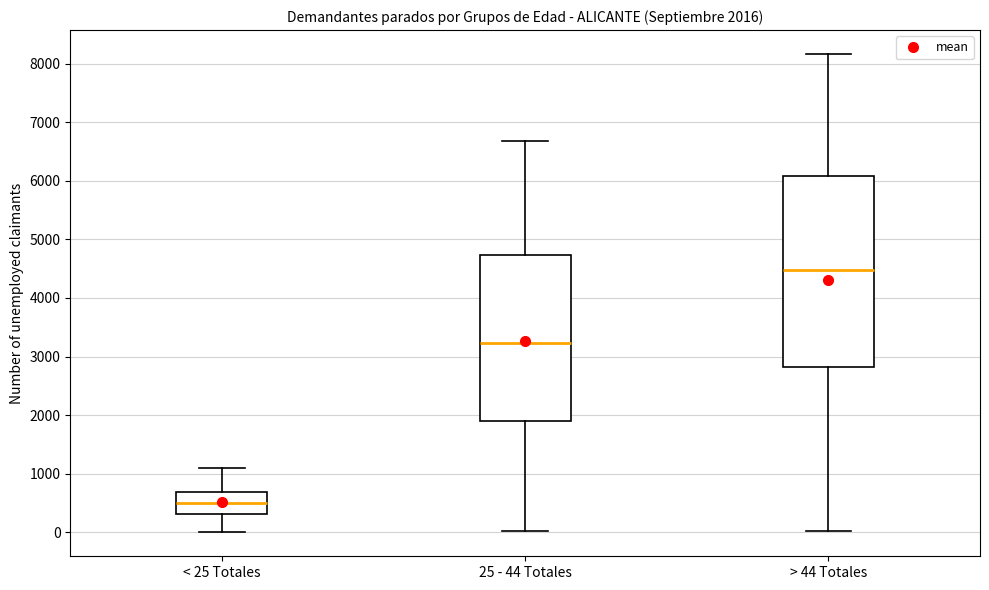

Comparing the boxes themselves (not the whiskers), which one is the tallest?

> 44 Totales